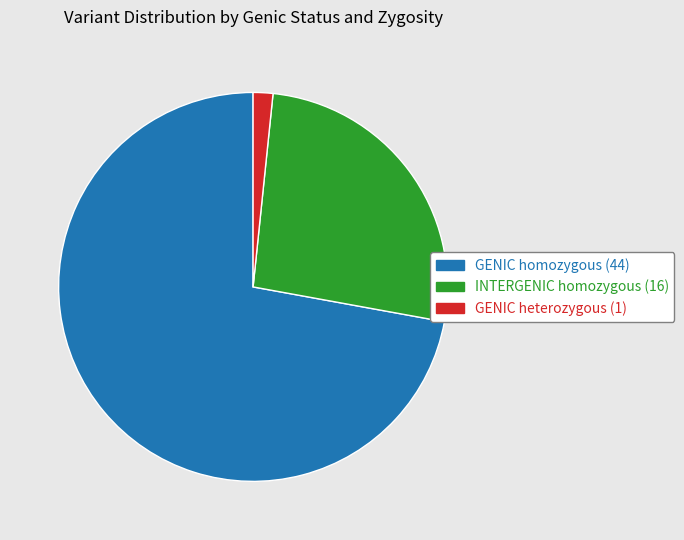

Is the sum of GENIC homozygous (44) and GENIC heterozygous (1) greater than half?

Yes